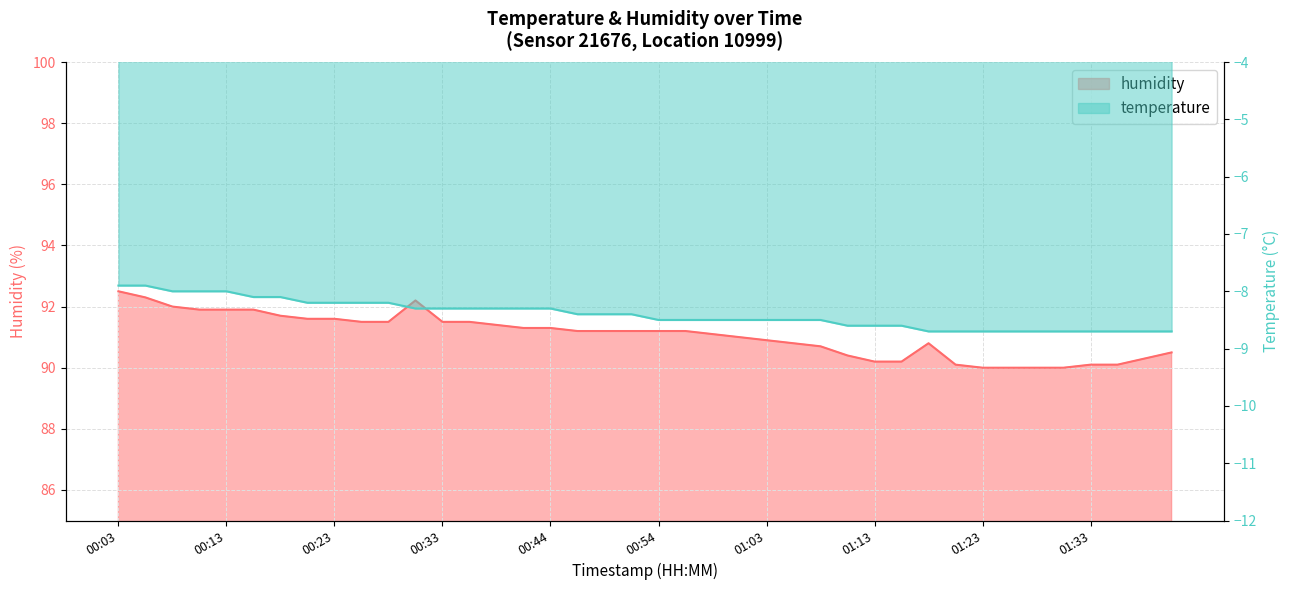

At which label does temperature reach its peak?

00:03